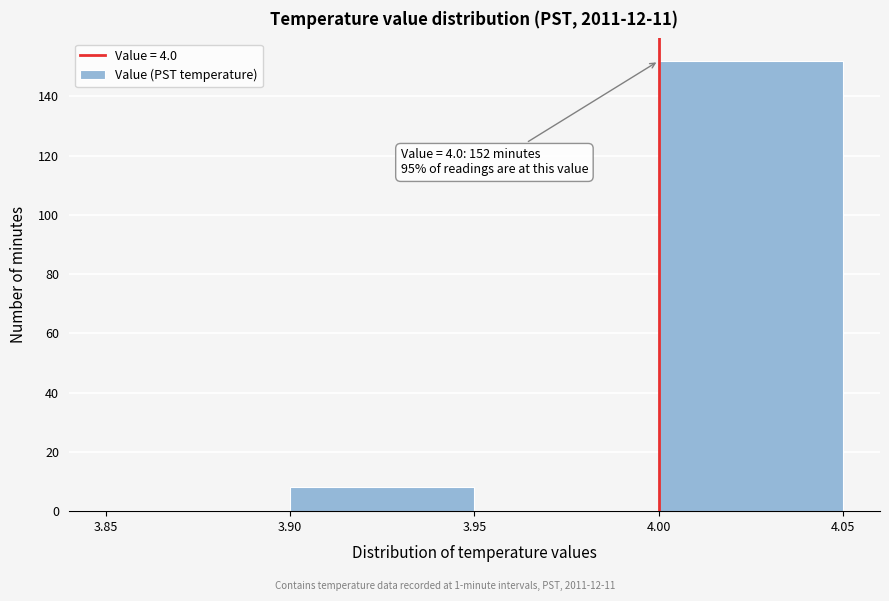

Over which range of the x-axis is the bar tallest?

4.00 to 4.05